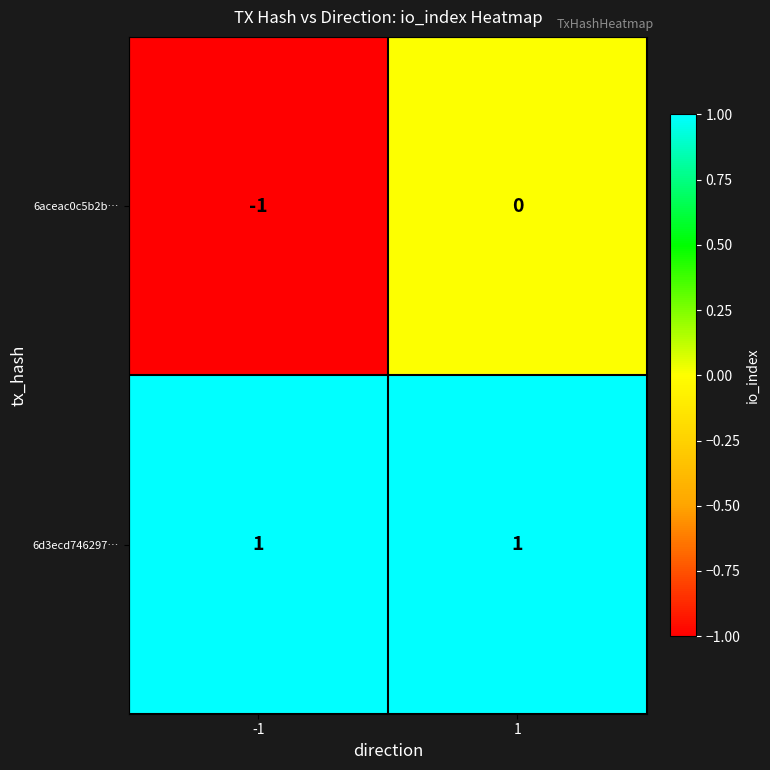

At which category is the sum across all series the highest?

1